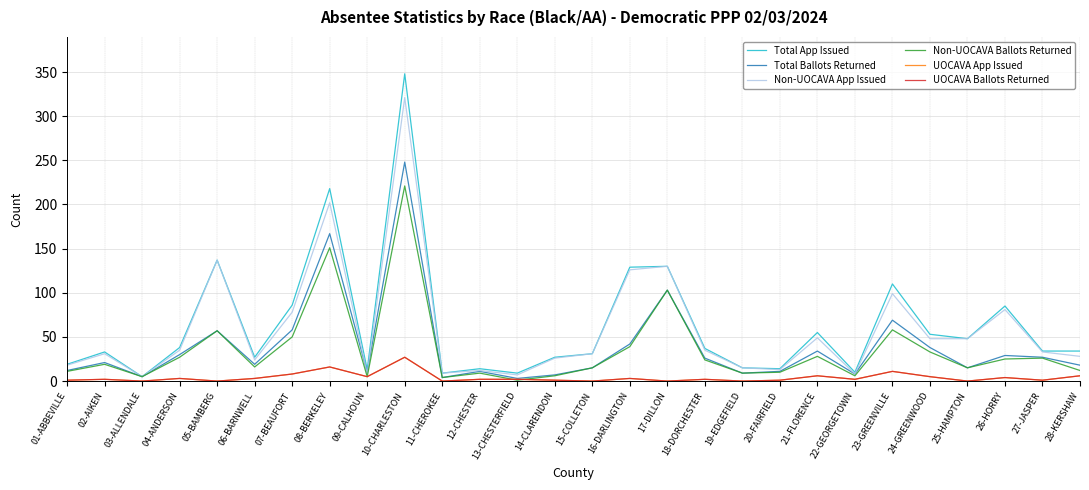

Does the chart have visible grid lines?

Yes